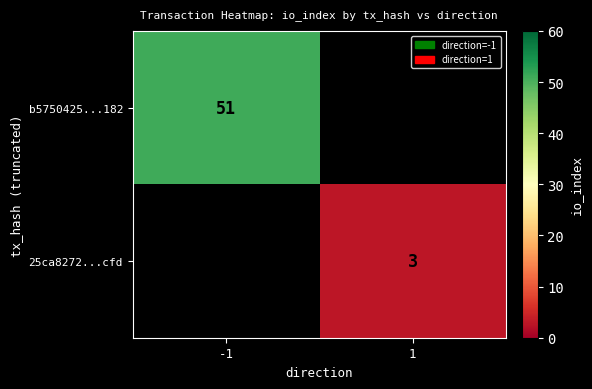

Is it true that 25ca8272...cfd equals 3 at 1?

True